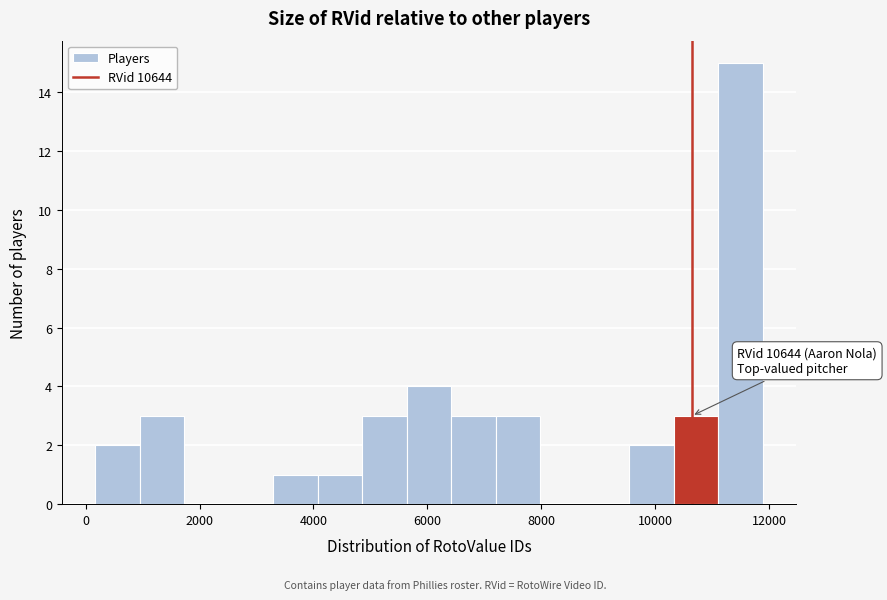

Around what value on the x-axis is the tallest bar? Give the approximate position of its centre, as read against the axis.

11400